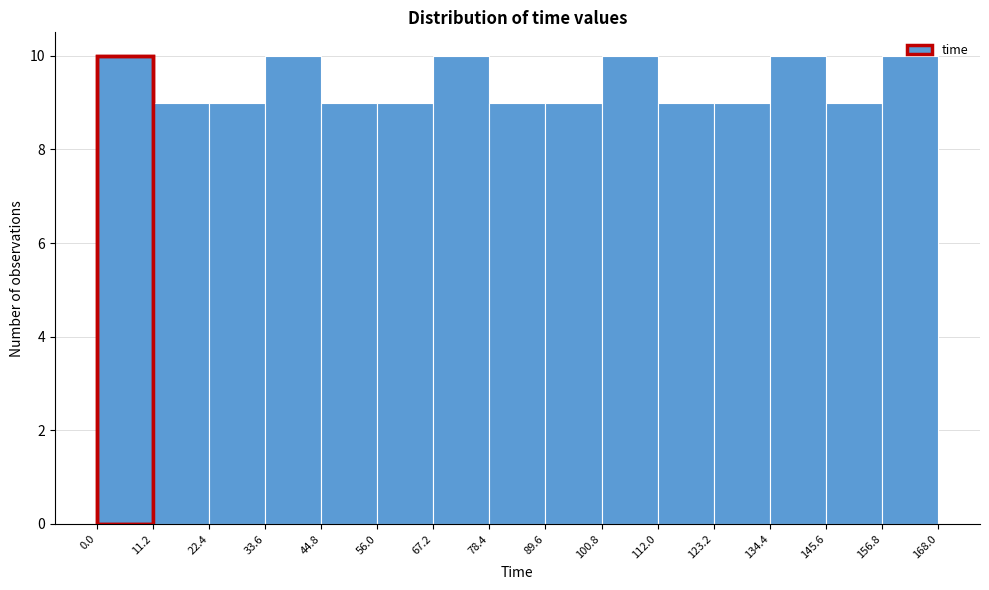

What is the height of the bar covering 44.8 to 56.0 on the x-axis? The values are not printed on the chart, so give them approximately, as read against the axis.

9